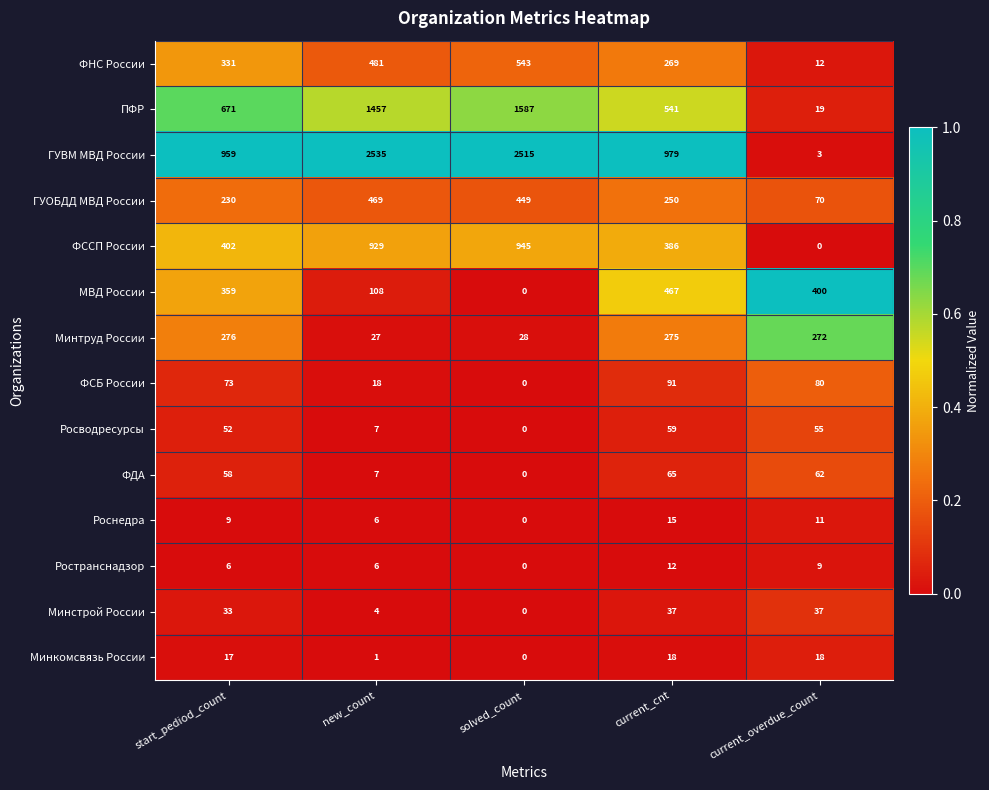

Which series changed the most between new_count and current_overdue_count?

ГУВМ МВД России